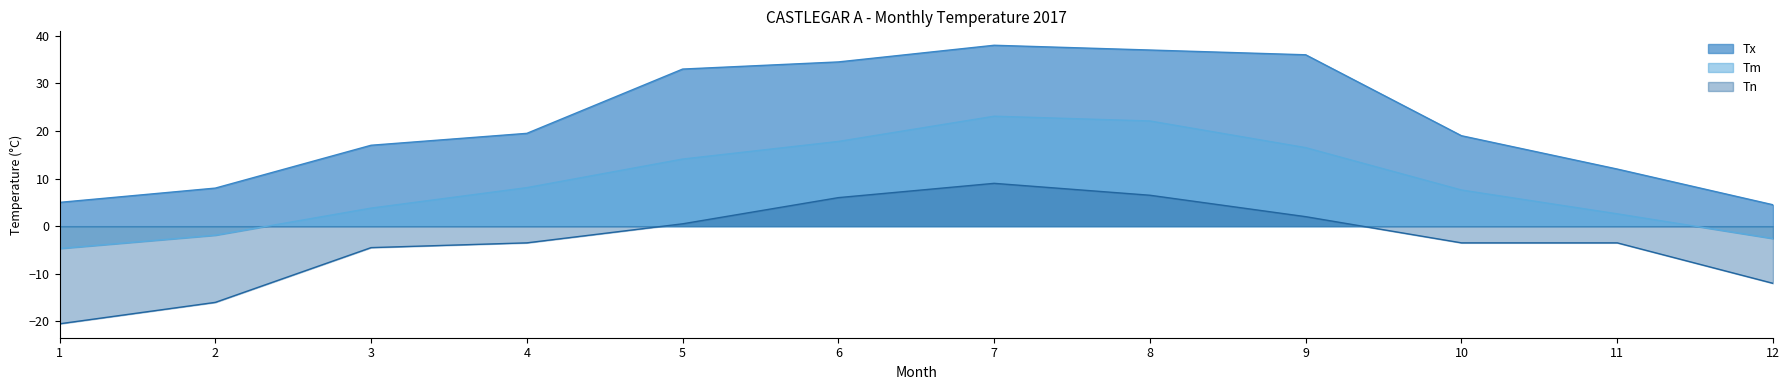

True or false: Tn has a value of 6.0 at 6.

True